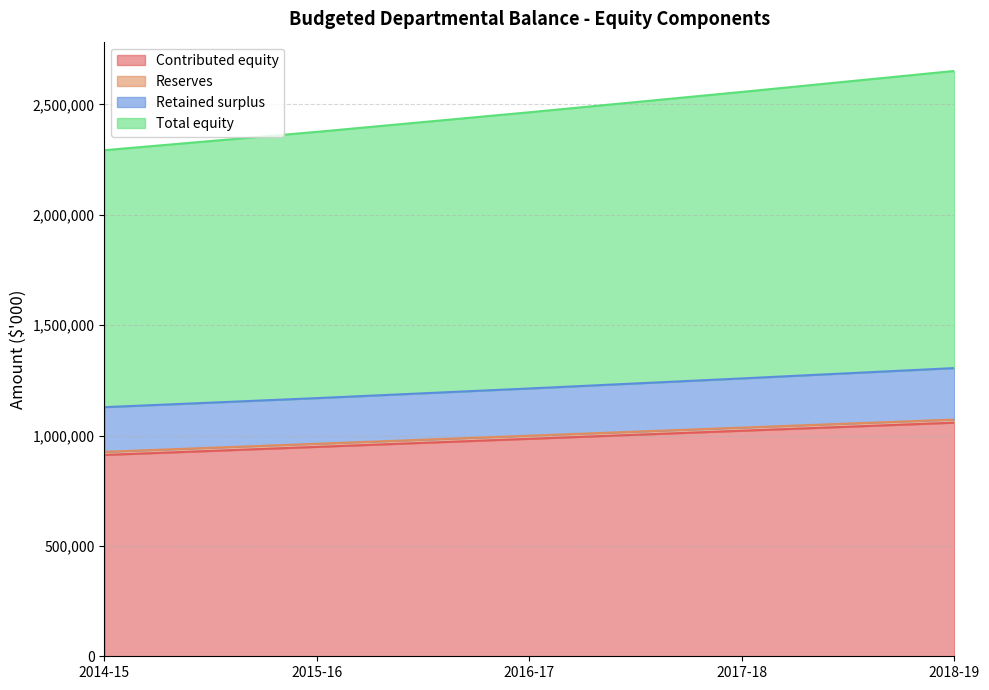

Where does the Total equity series first go above 2464210?

2017-18